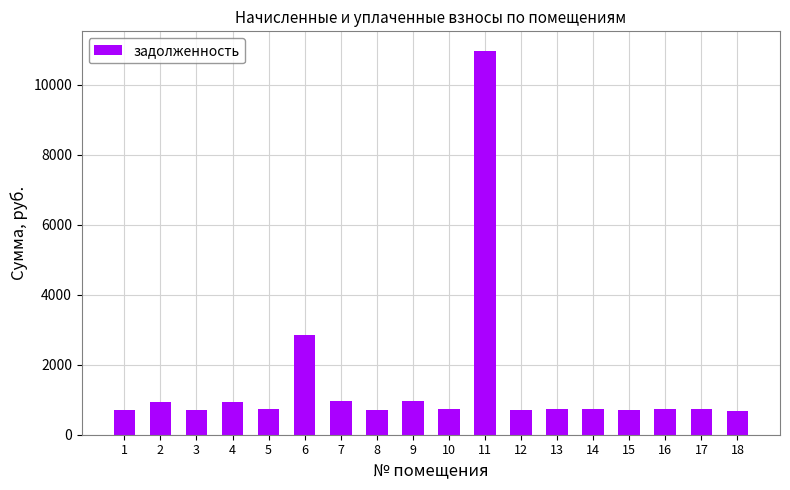

What is the ratio of the value at 15 to the value at 4?

0.8